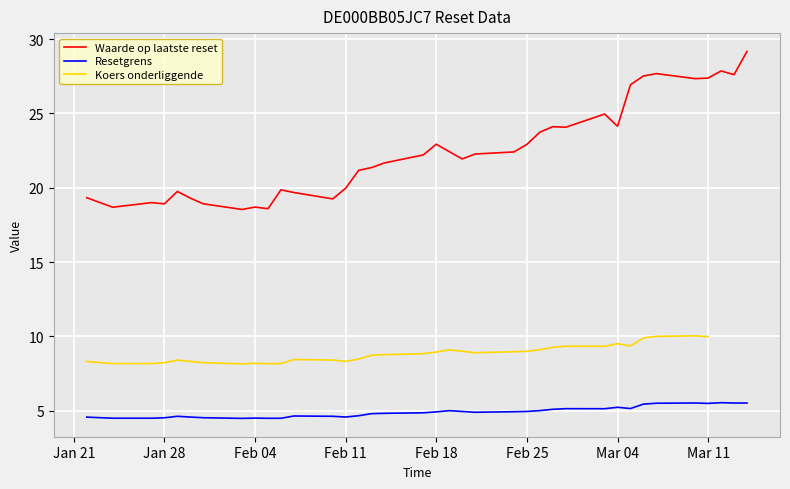

True or false: Resetgrens and Waarde op laatste reset cross at least once.

False